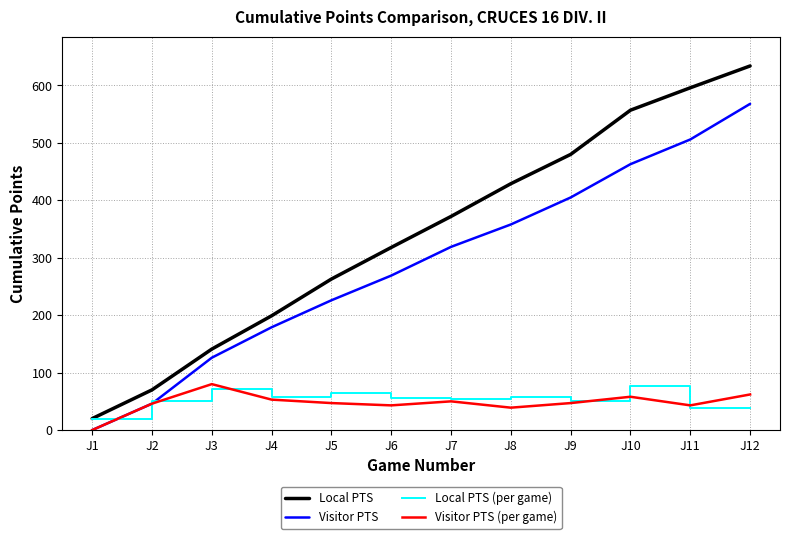

What are all the series names shown in the legend?

Local PTS, Visitor PTS, Local PTS (per game), Visitor PTS (per game)